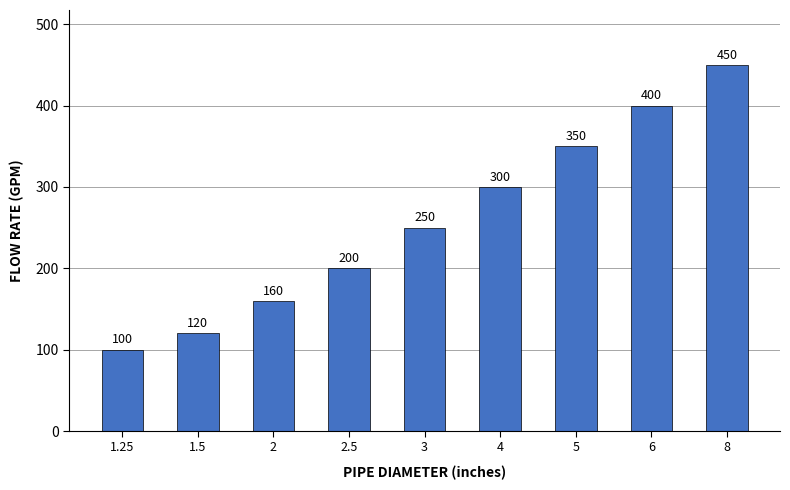

What is the difference between the maximum and second lowest values?

330